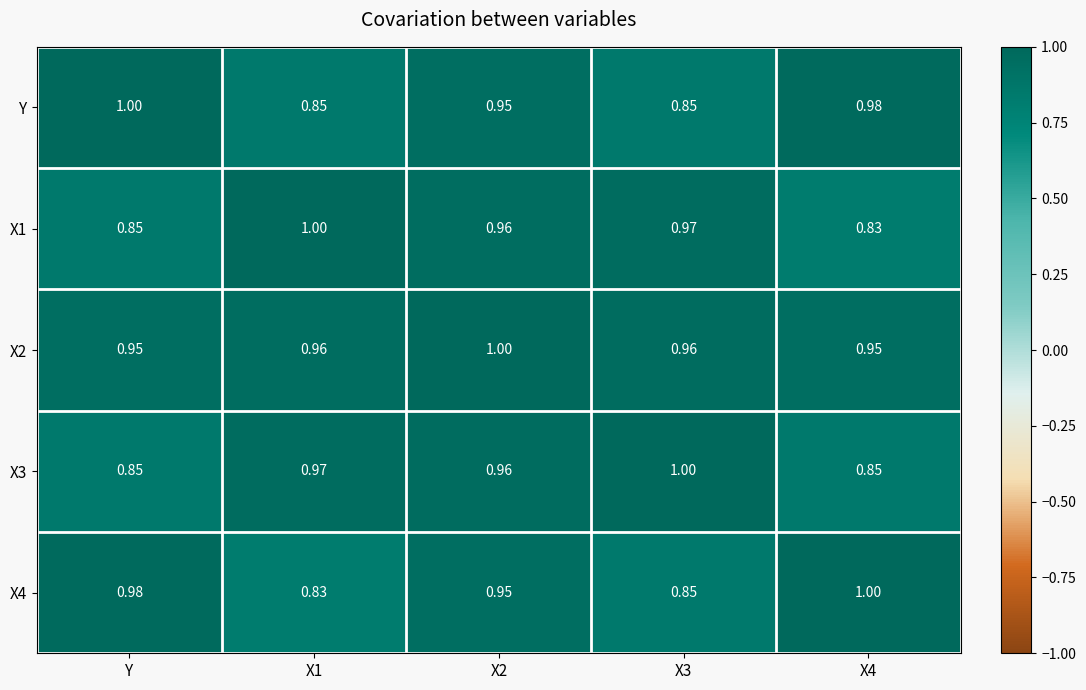

How many categories are shown in the chart?

5